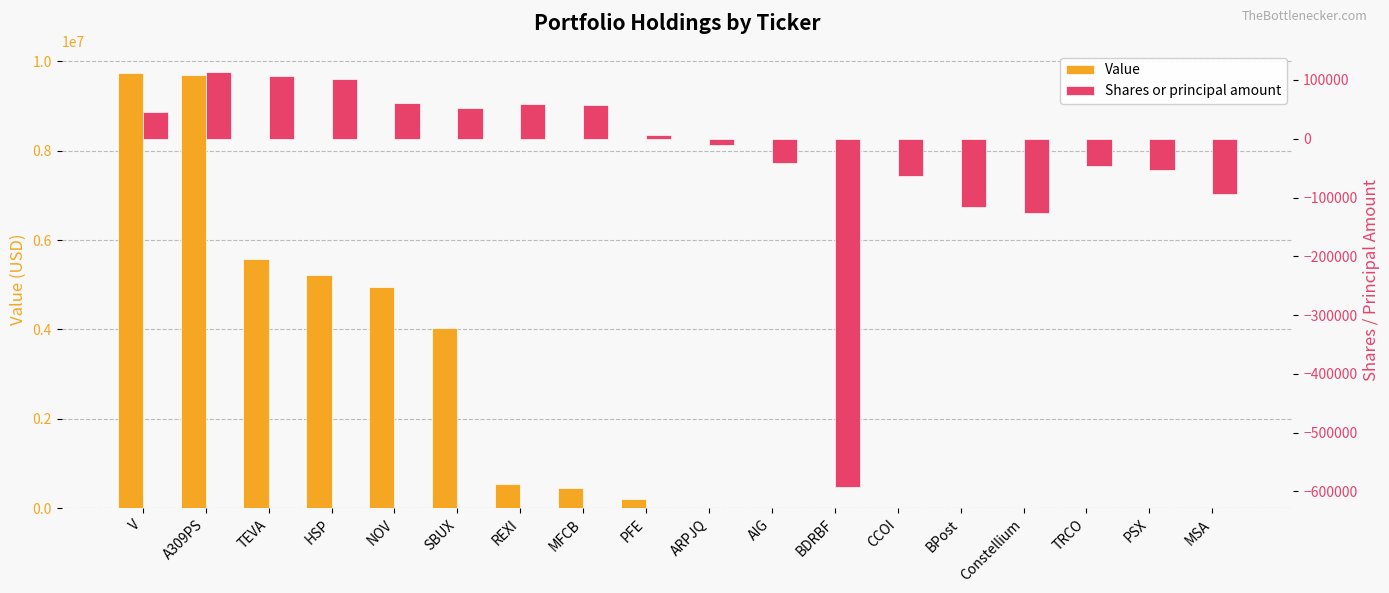

How many bars are there in each group?

2